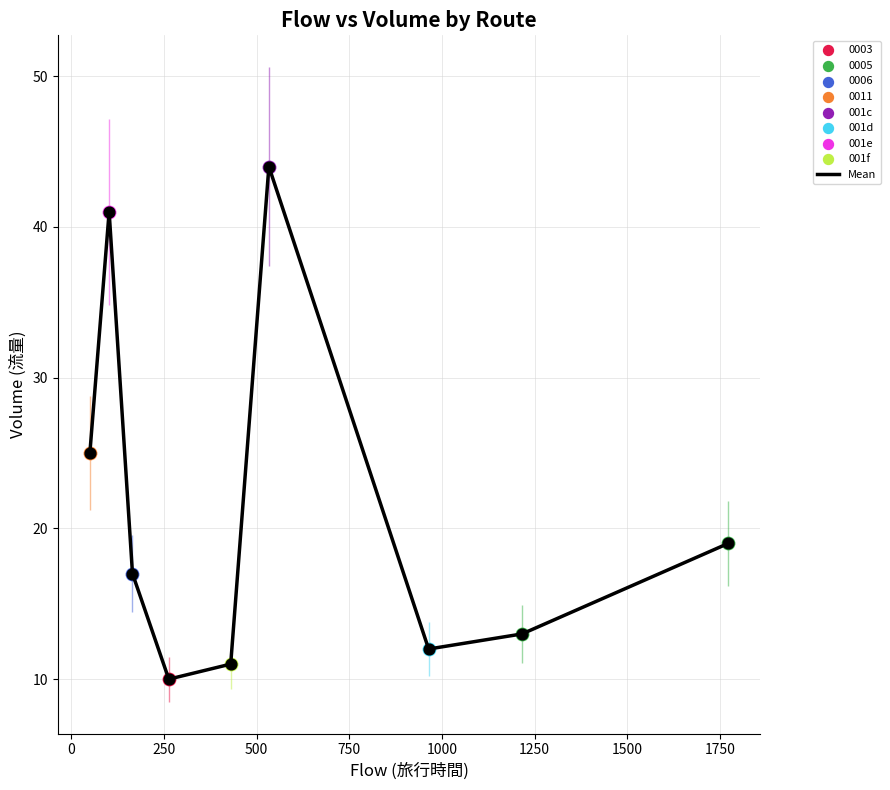

What is the smallest value displayed?

10